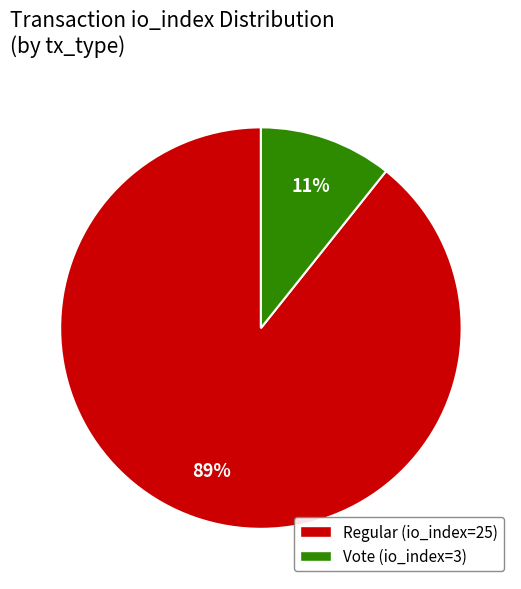

What is the smallest slice in the pie chart?

Vote (io_index=3)